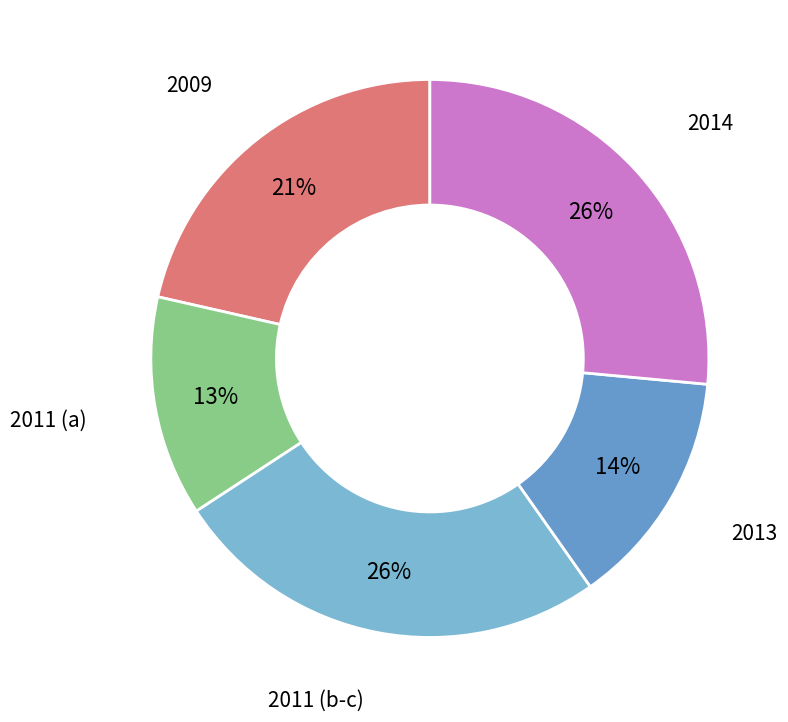

Combined, do 2011 (b-c) and 2014 account for over 50%?

Yes